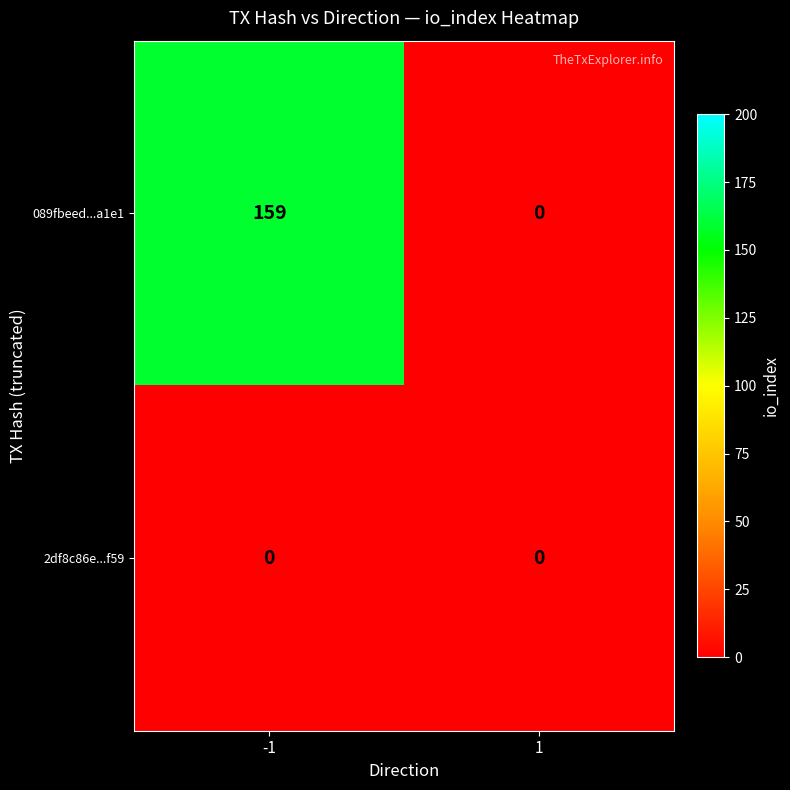

Rank the series by their maximum value, from lowest to highest.

2df8c86e...f59, 089fbeed...a1e1